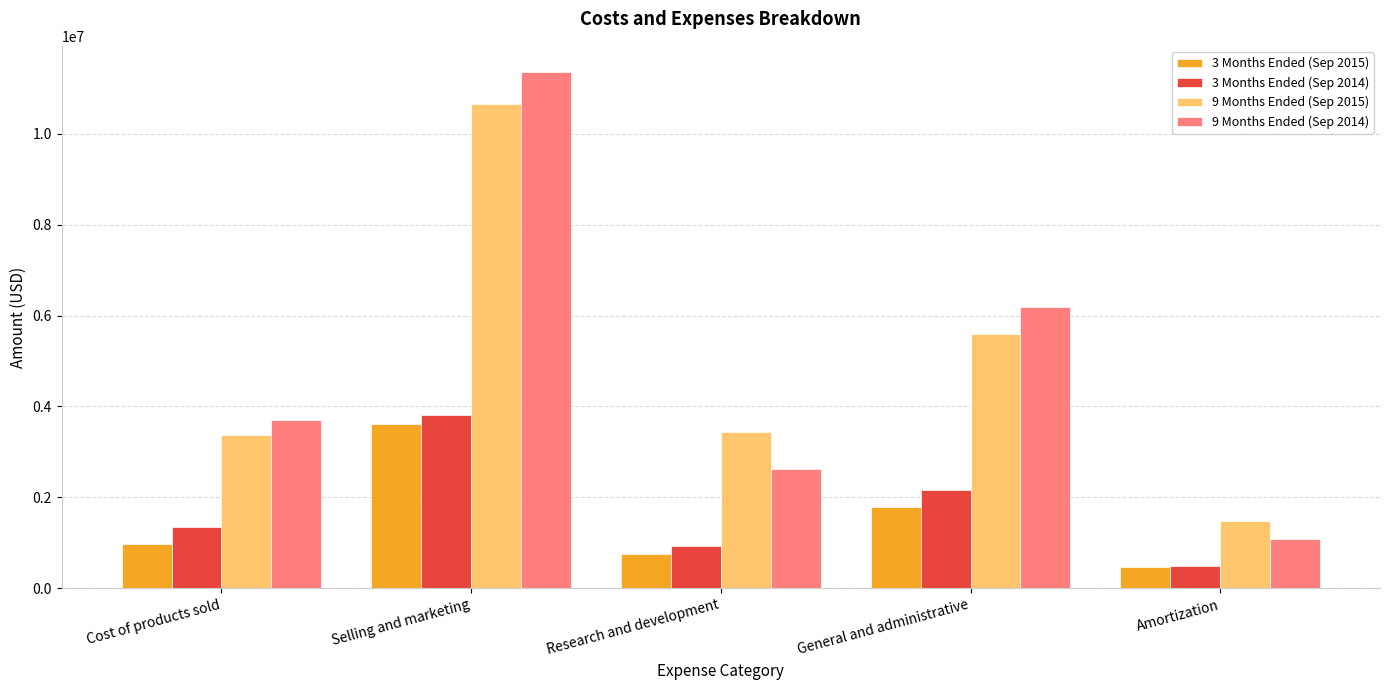

What is the difference between the maximum and minimum values in the 3 Months Ended (Sep 2014) series?

3336460